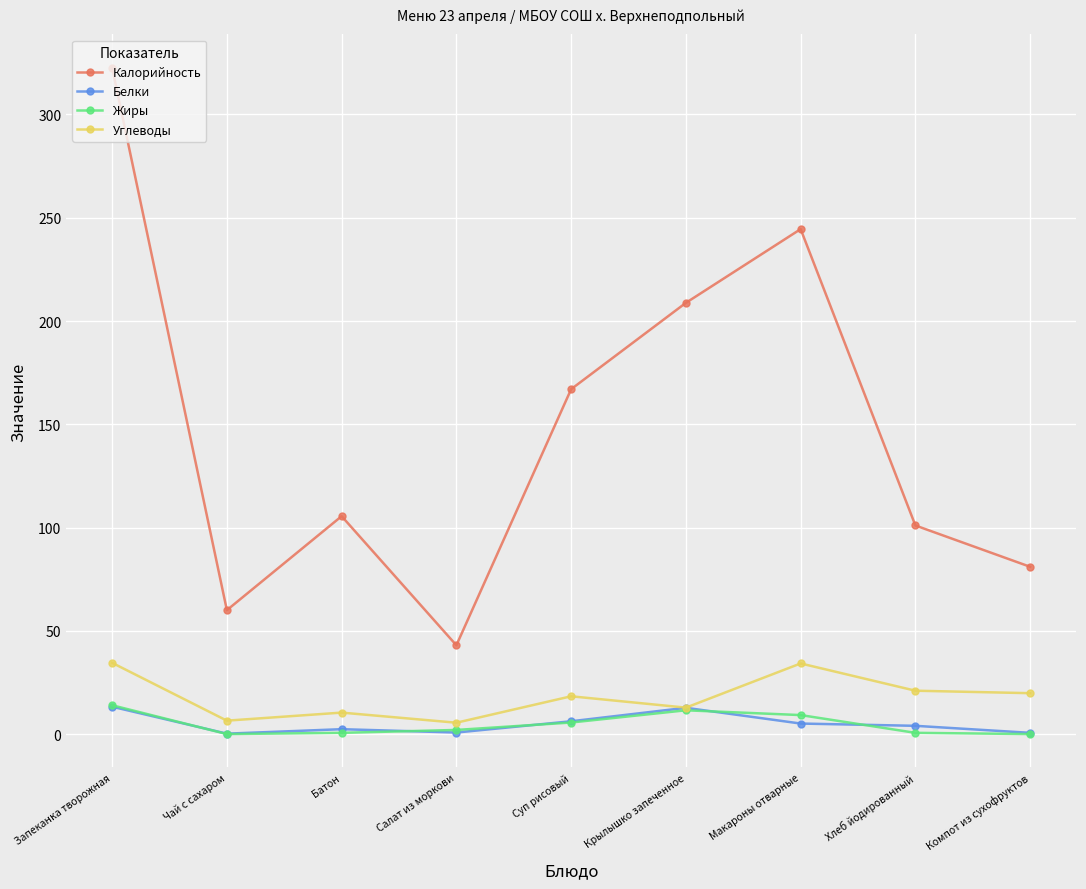

At which category does Калорийность reach its first local valley?

Чай с сахаром